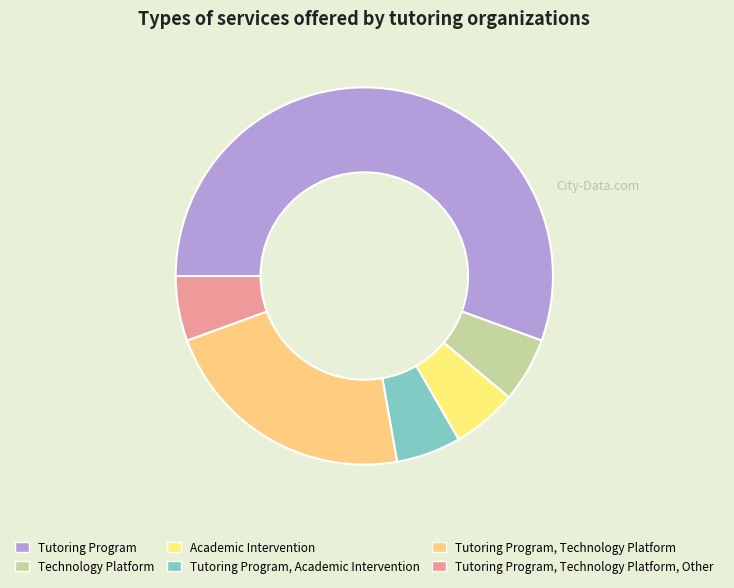

Which slice is the largest?

Tutoring Program